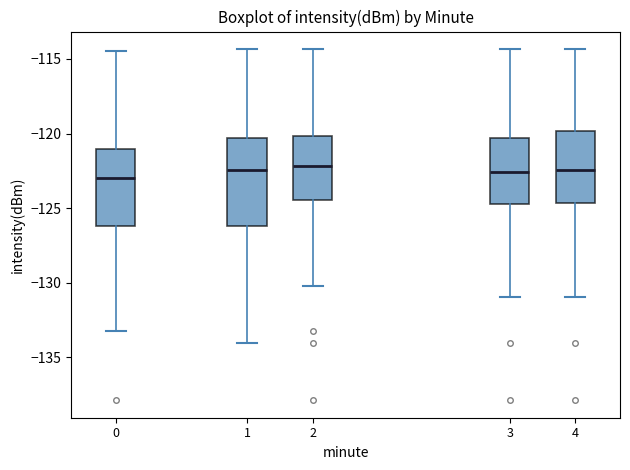

Where is the upper edge of the box at x = 4 on the y-axis? The values are not printed on the chart, so give them approximately, as read against the axis.

-120.0